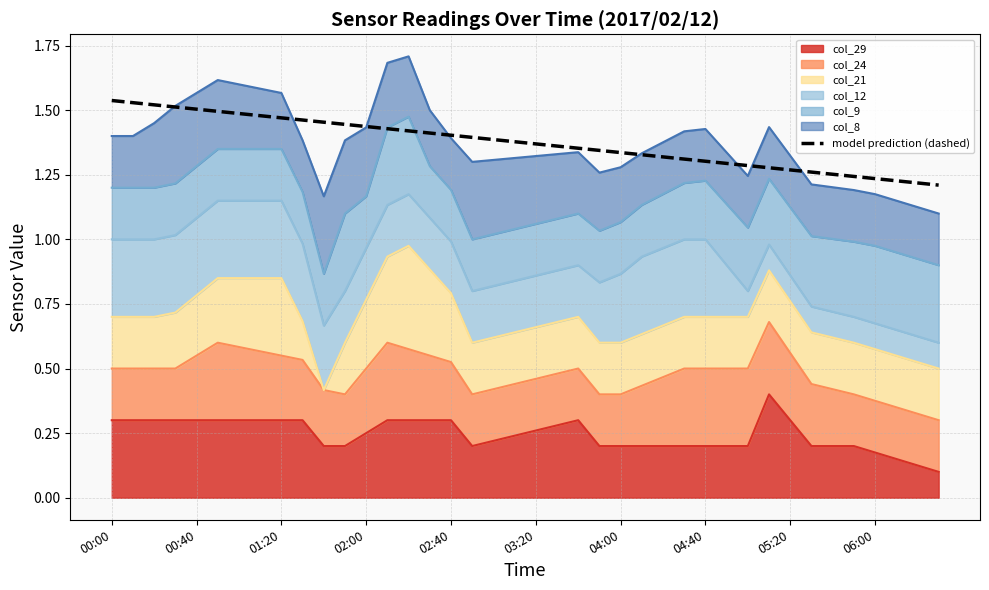

Where is the data nearest to the value 1?

39